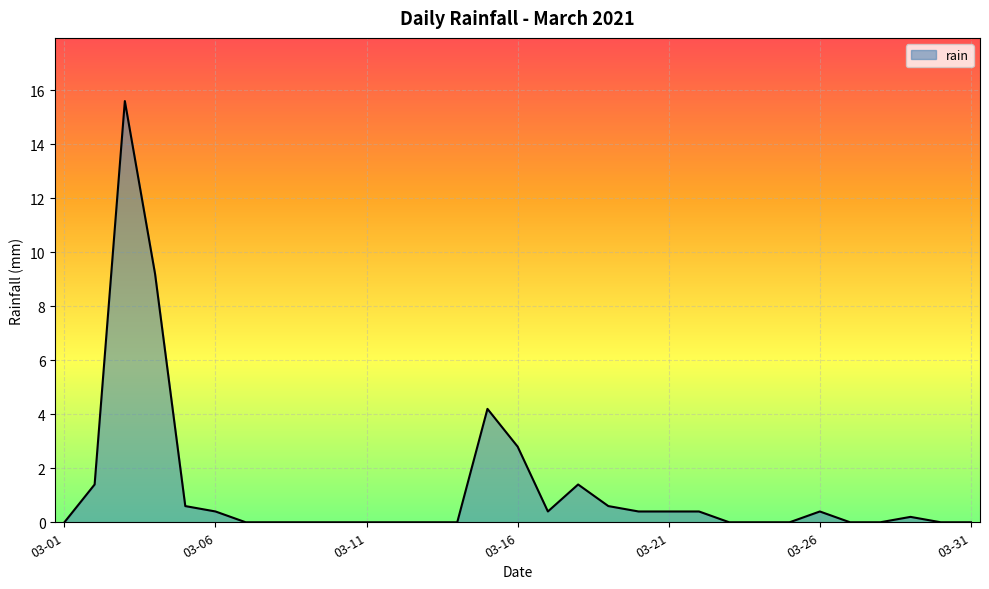

Does the chart display data point markers on the line(s)?

No